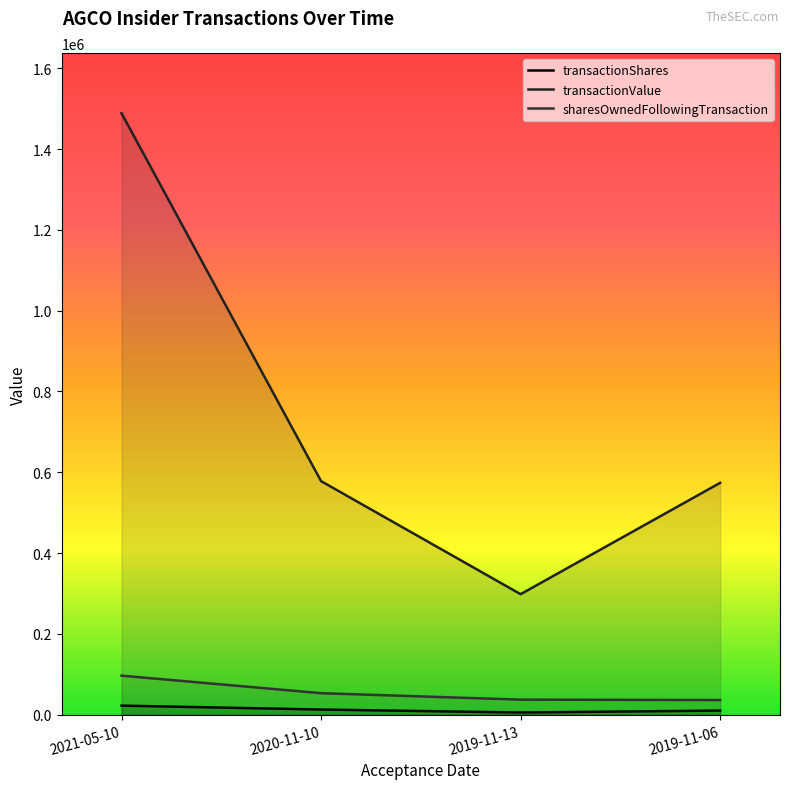

What is the sum of all transactionShares values?

50903